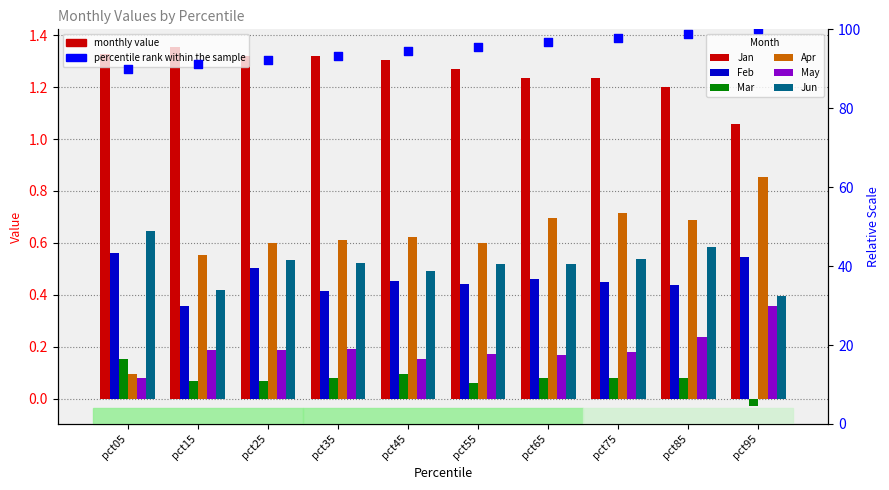

Which series has the largest total across all categories?

Jan